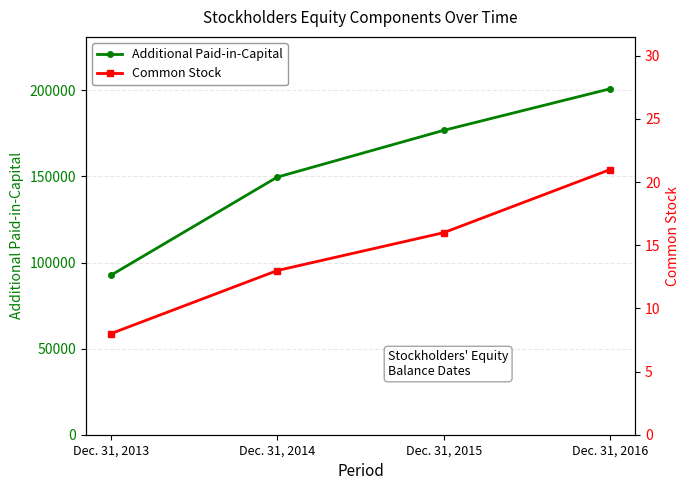

What is the maximum value shown in the chart?

200887